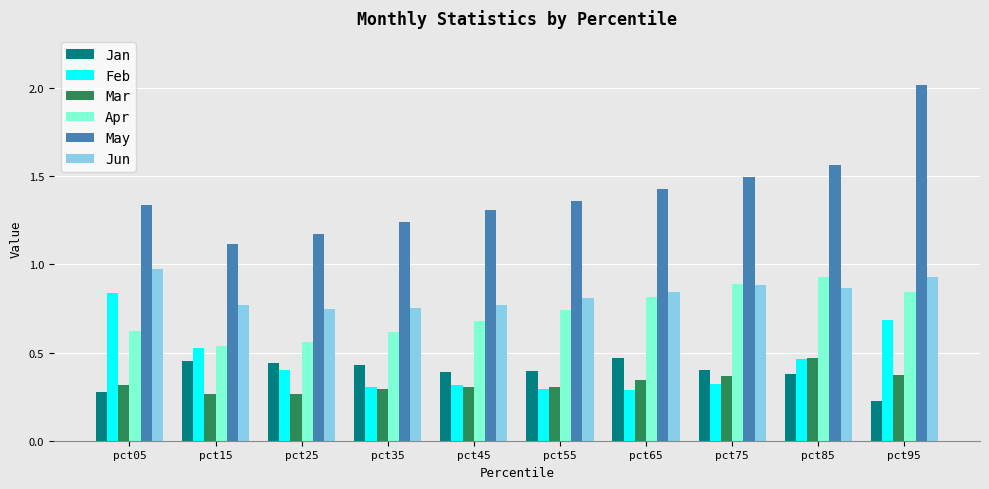

The Mar series shows 0.3 at pct25. True or false?

True